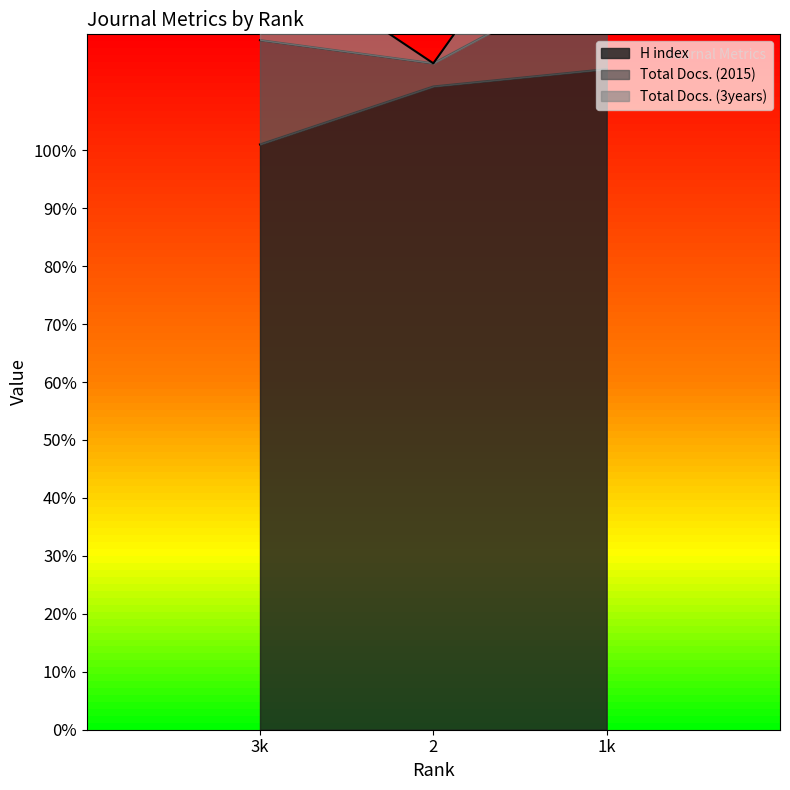

True or false: H index has a value of 54 at 2.

False